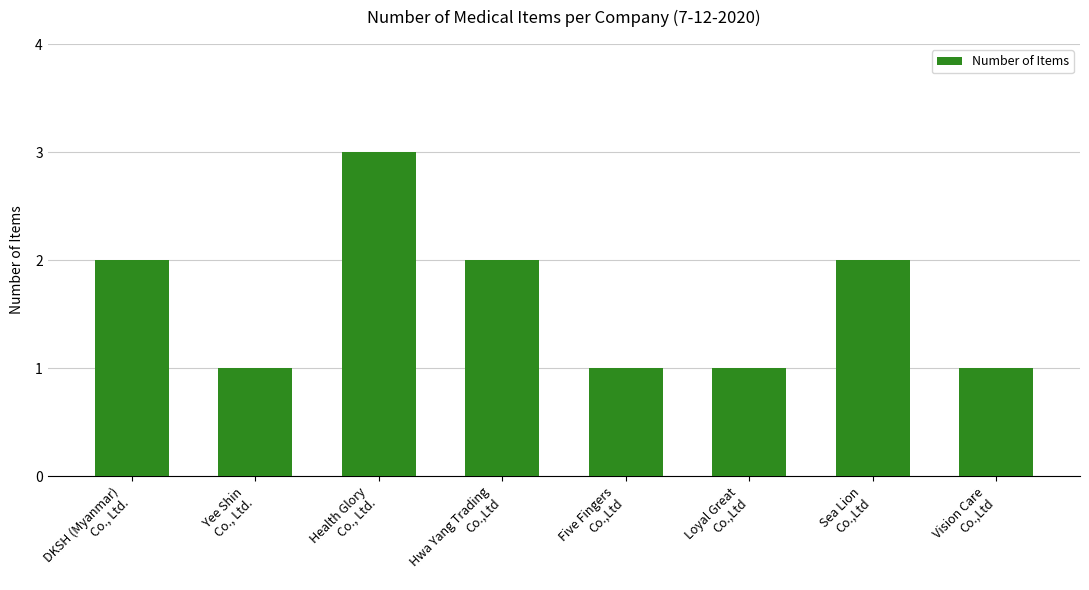

True or false: the data shows 2 at DKSH (Myanmar)
Co., Ltd..

True